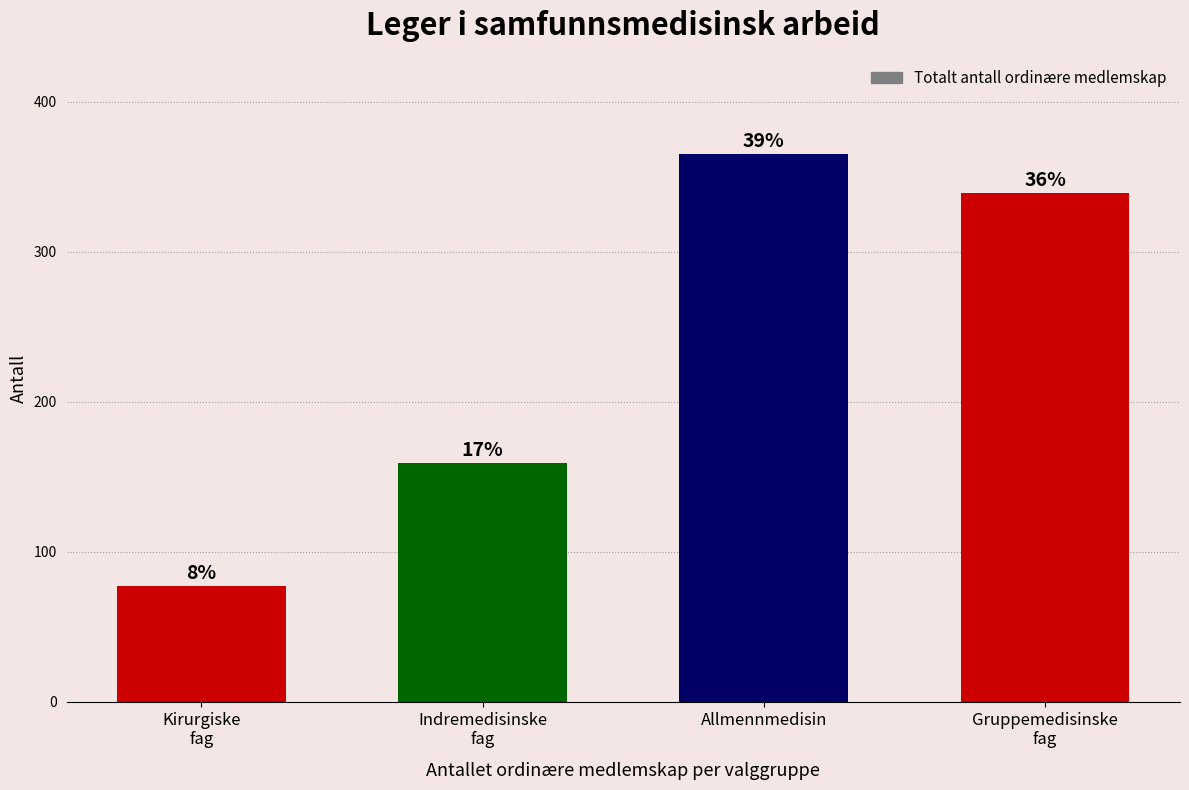

Reading left to right, what are all the values shown in this chart?

77	159	365	339